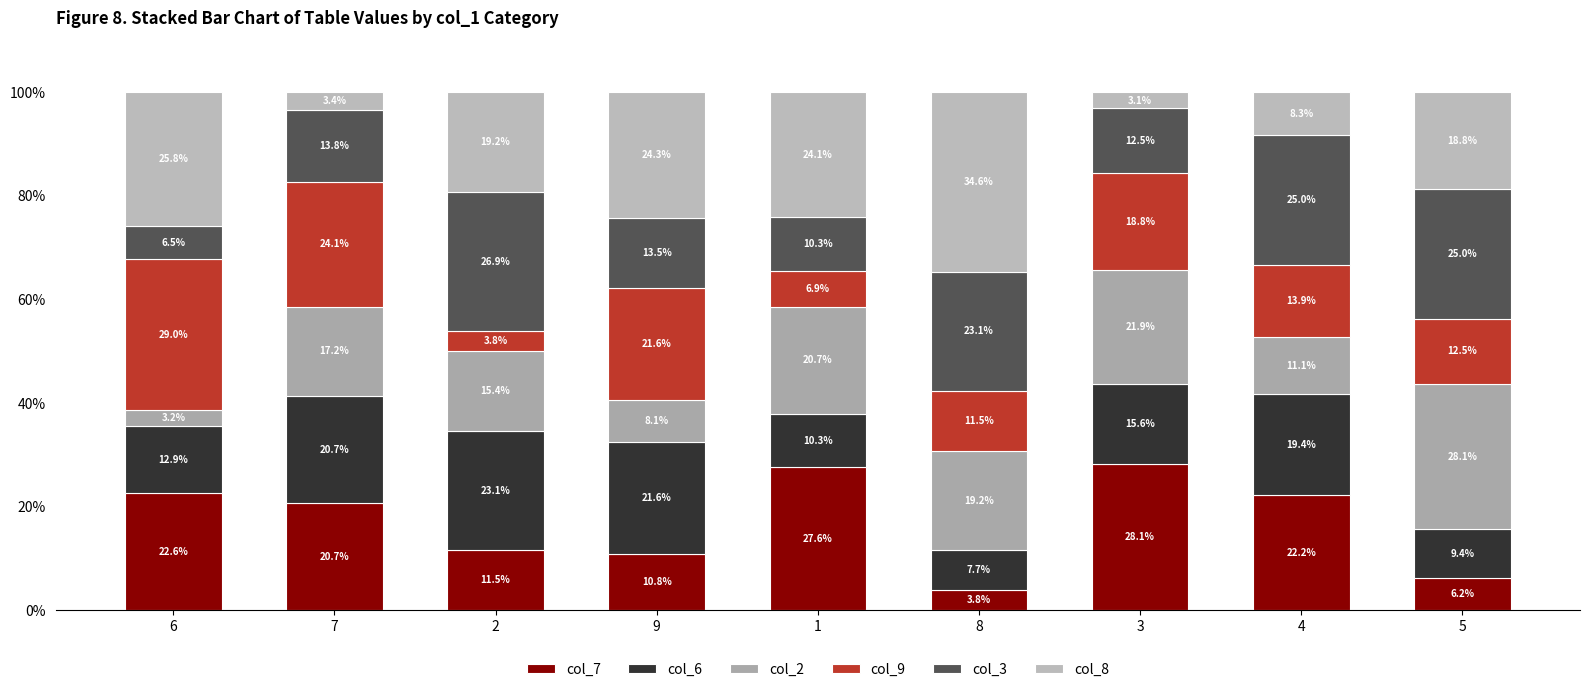

How many data points in col_7 are less than 20?

4